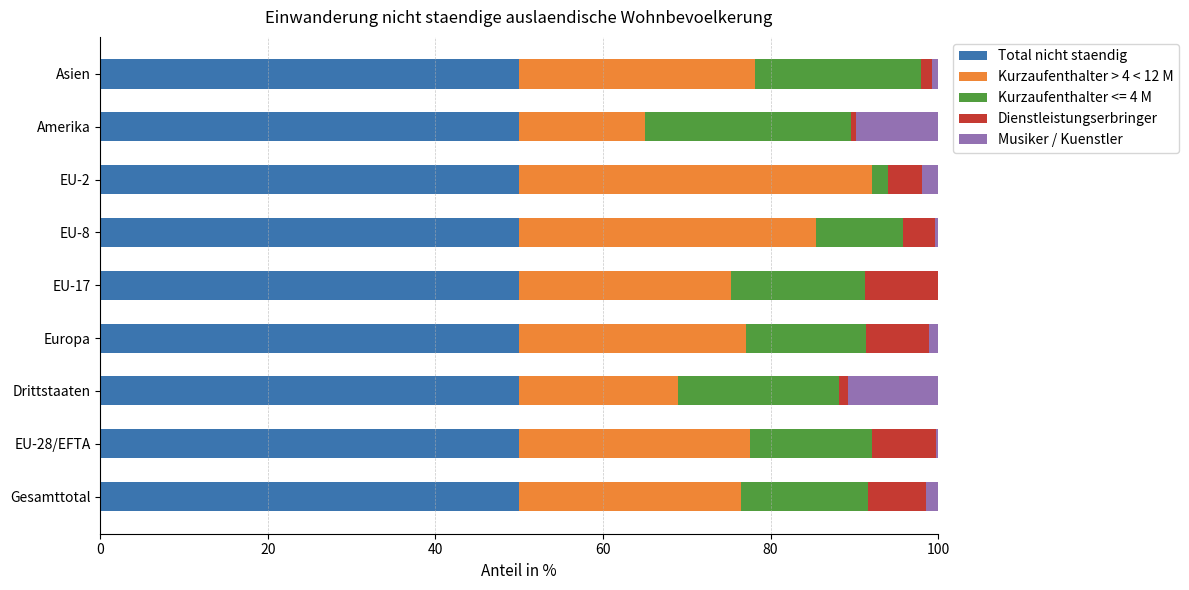

What is the highest value of the Total nicht staendig series?

50.0